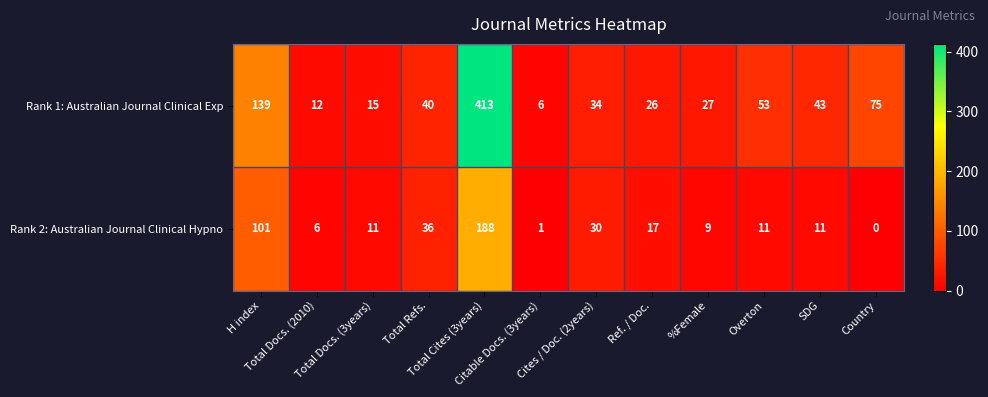

What is the greatest value displayed?

413